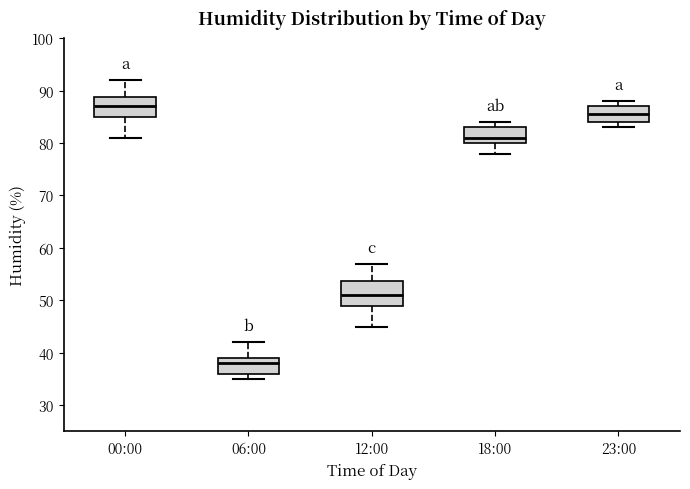

Which box's median line is the lowest?

06:00